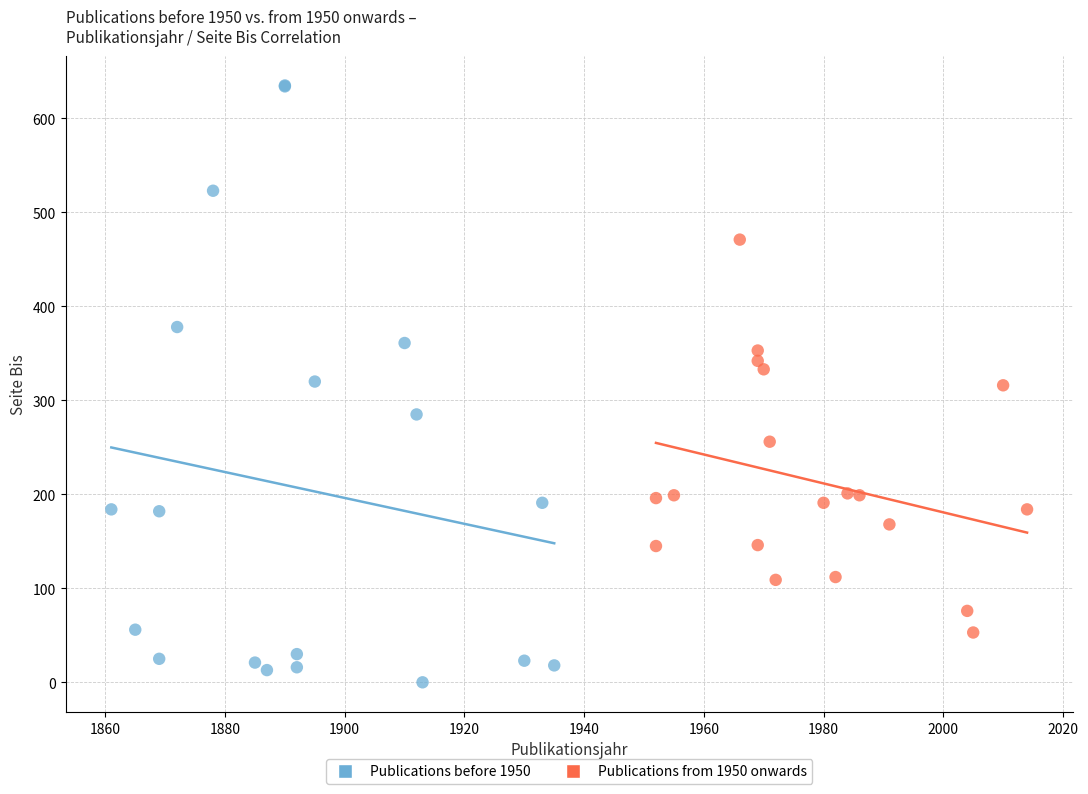

Which series has the widest spread of Y values?

Publications before 1950